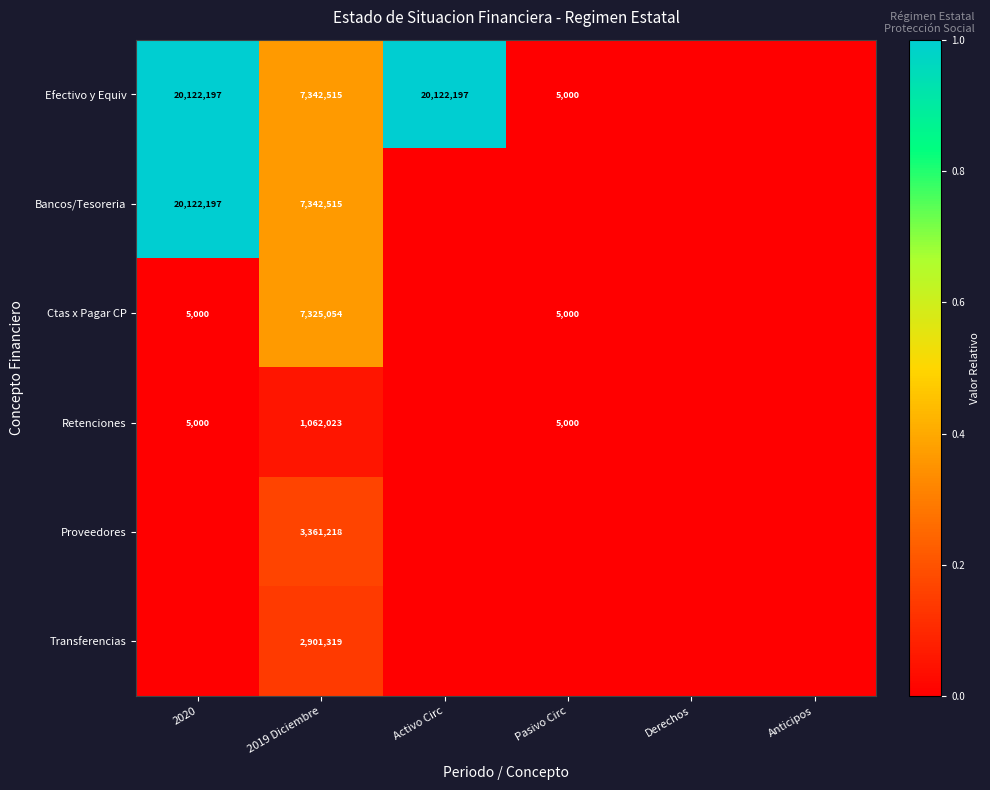

Is it true that Bancos/Tesoreria equals 20122197 at 2020?

True